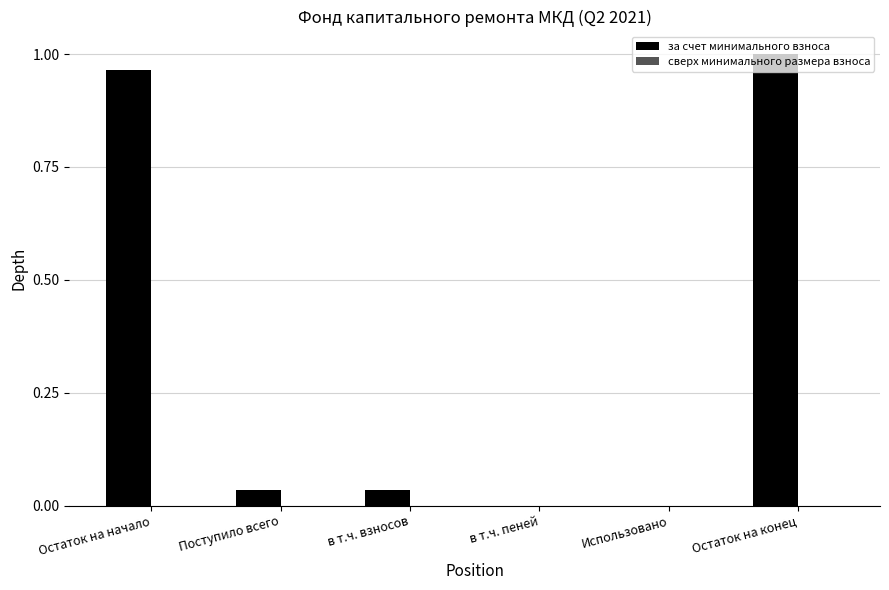

Which has a higher value, в т.ч. пеней or Остаток на начало?

Остаток на начало